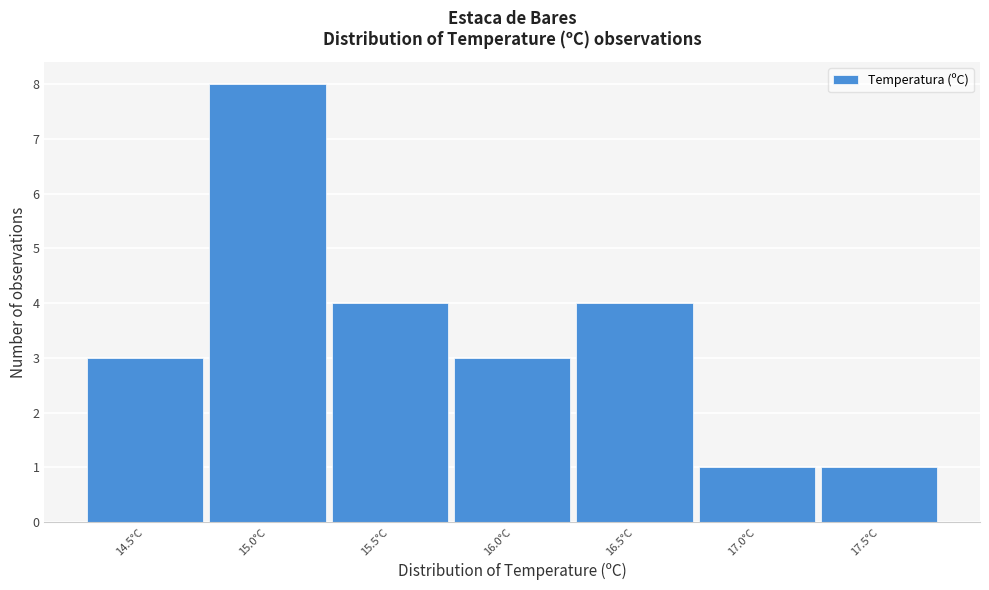

What is the height of the bar covering 15.25 to 15.75 on the x-axis? The values are not printed on the chart, so give them approximately, as read against the axis.

4